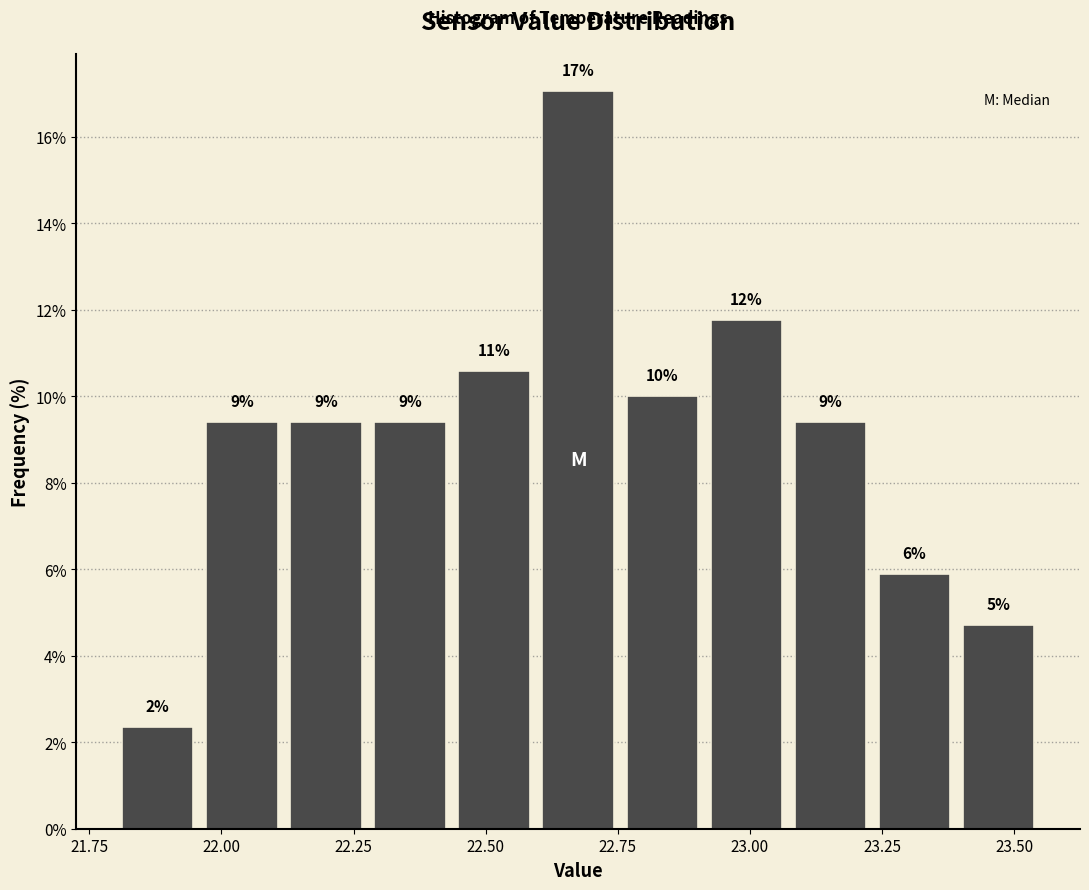

Read against the x-axis, roughly where is the centre of the tallest bar?

22.70